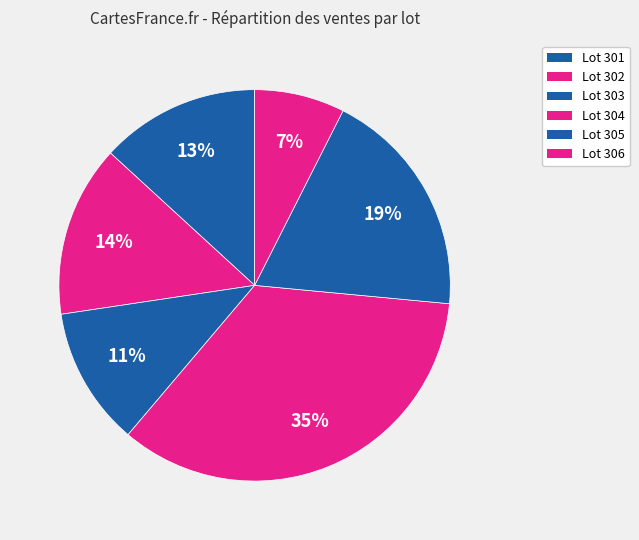

Between Lot 305 and Lot 304, which is larger?

Lot 304